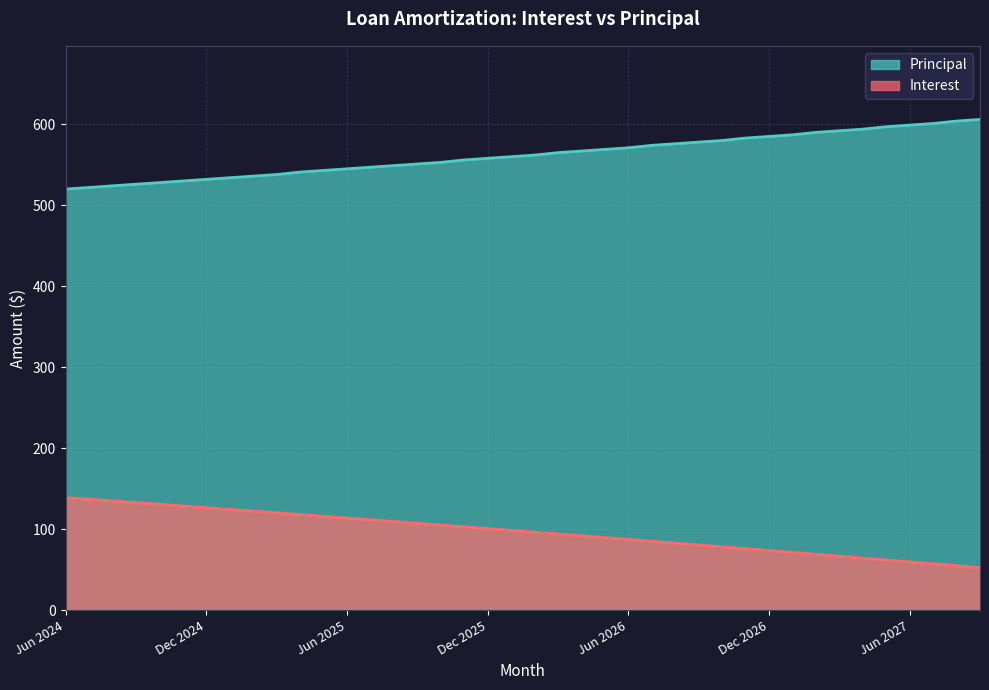

List the labels in order of Principal value, smallest first.

Jun 2024, Jul 2024, Aug 2024, Sep 2024, Oct 2024, Nov 2024, Dec 2024, Jan 2025, Feb 2025, Mar 2025, Apr 2025, May 2025, Jun 2025, Jul 2025, Aug 2025, Sep 2025, Oct 2025, Nov 2025, Dec 2025, Jan 2026, Feb 2026, Mar 2026, Apr 2026, May 2026, Jun 2026, Jul 2026, Aug 2026, Sep 2026, Oct 2026, Nov 2026, Dec 2026, Jan 2027, Feb 2027, Mar 2027, Apr 2027, May 2027, Jun 2027, Jul 2027, Aug 2027, Sep 2027